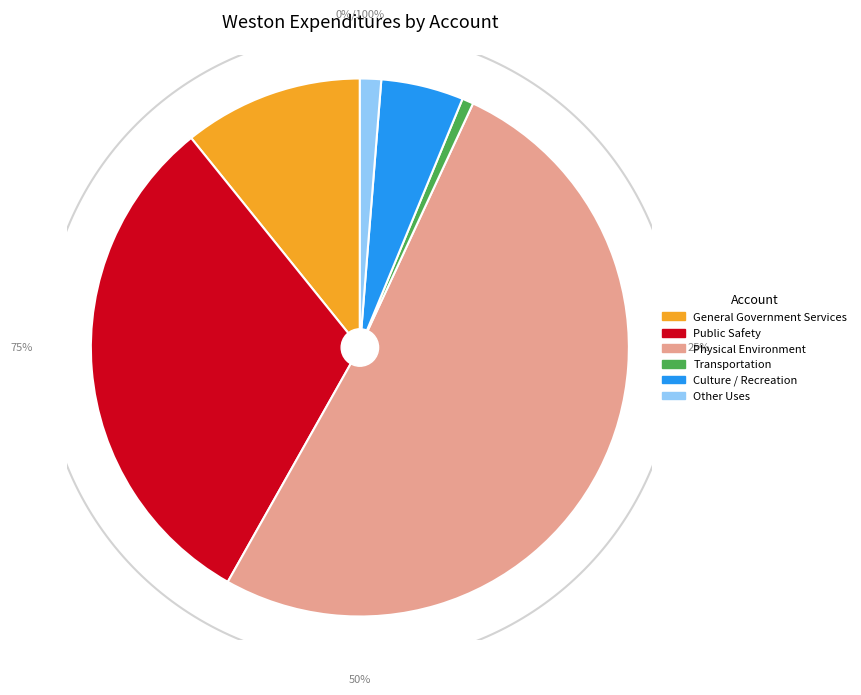

To the nearest percent, what is the combined percentage of Culture / Recreation and General Government Services?

16%